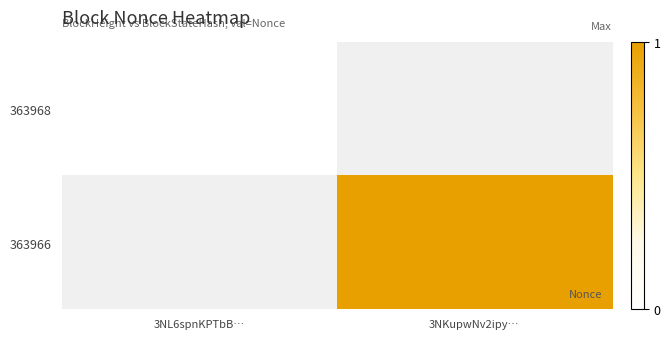

Which category has the lowest value across all series?

3NL6spnKPTbB…